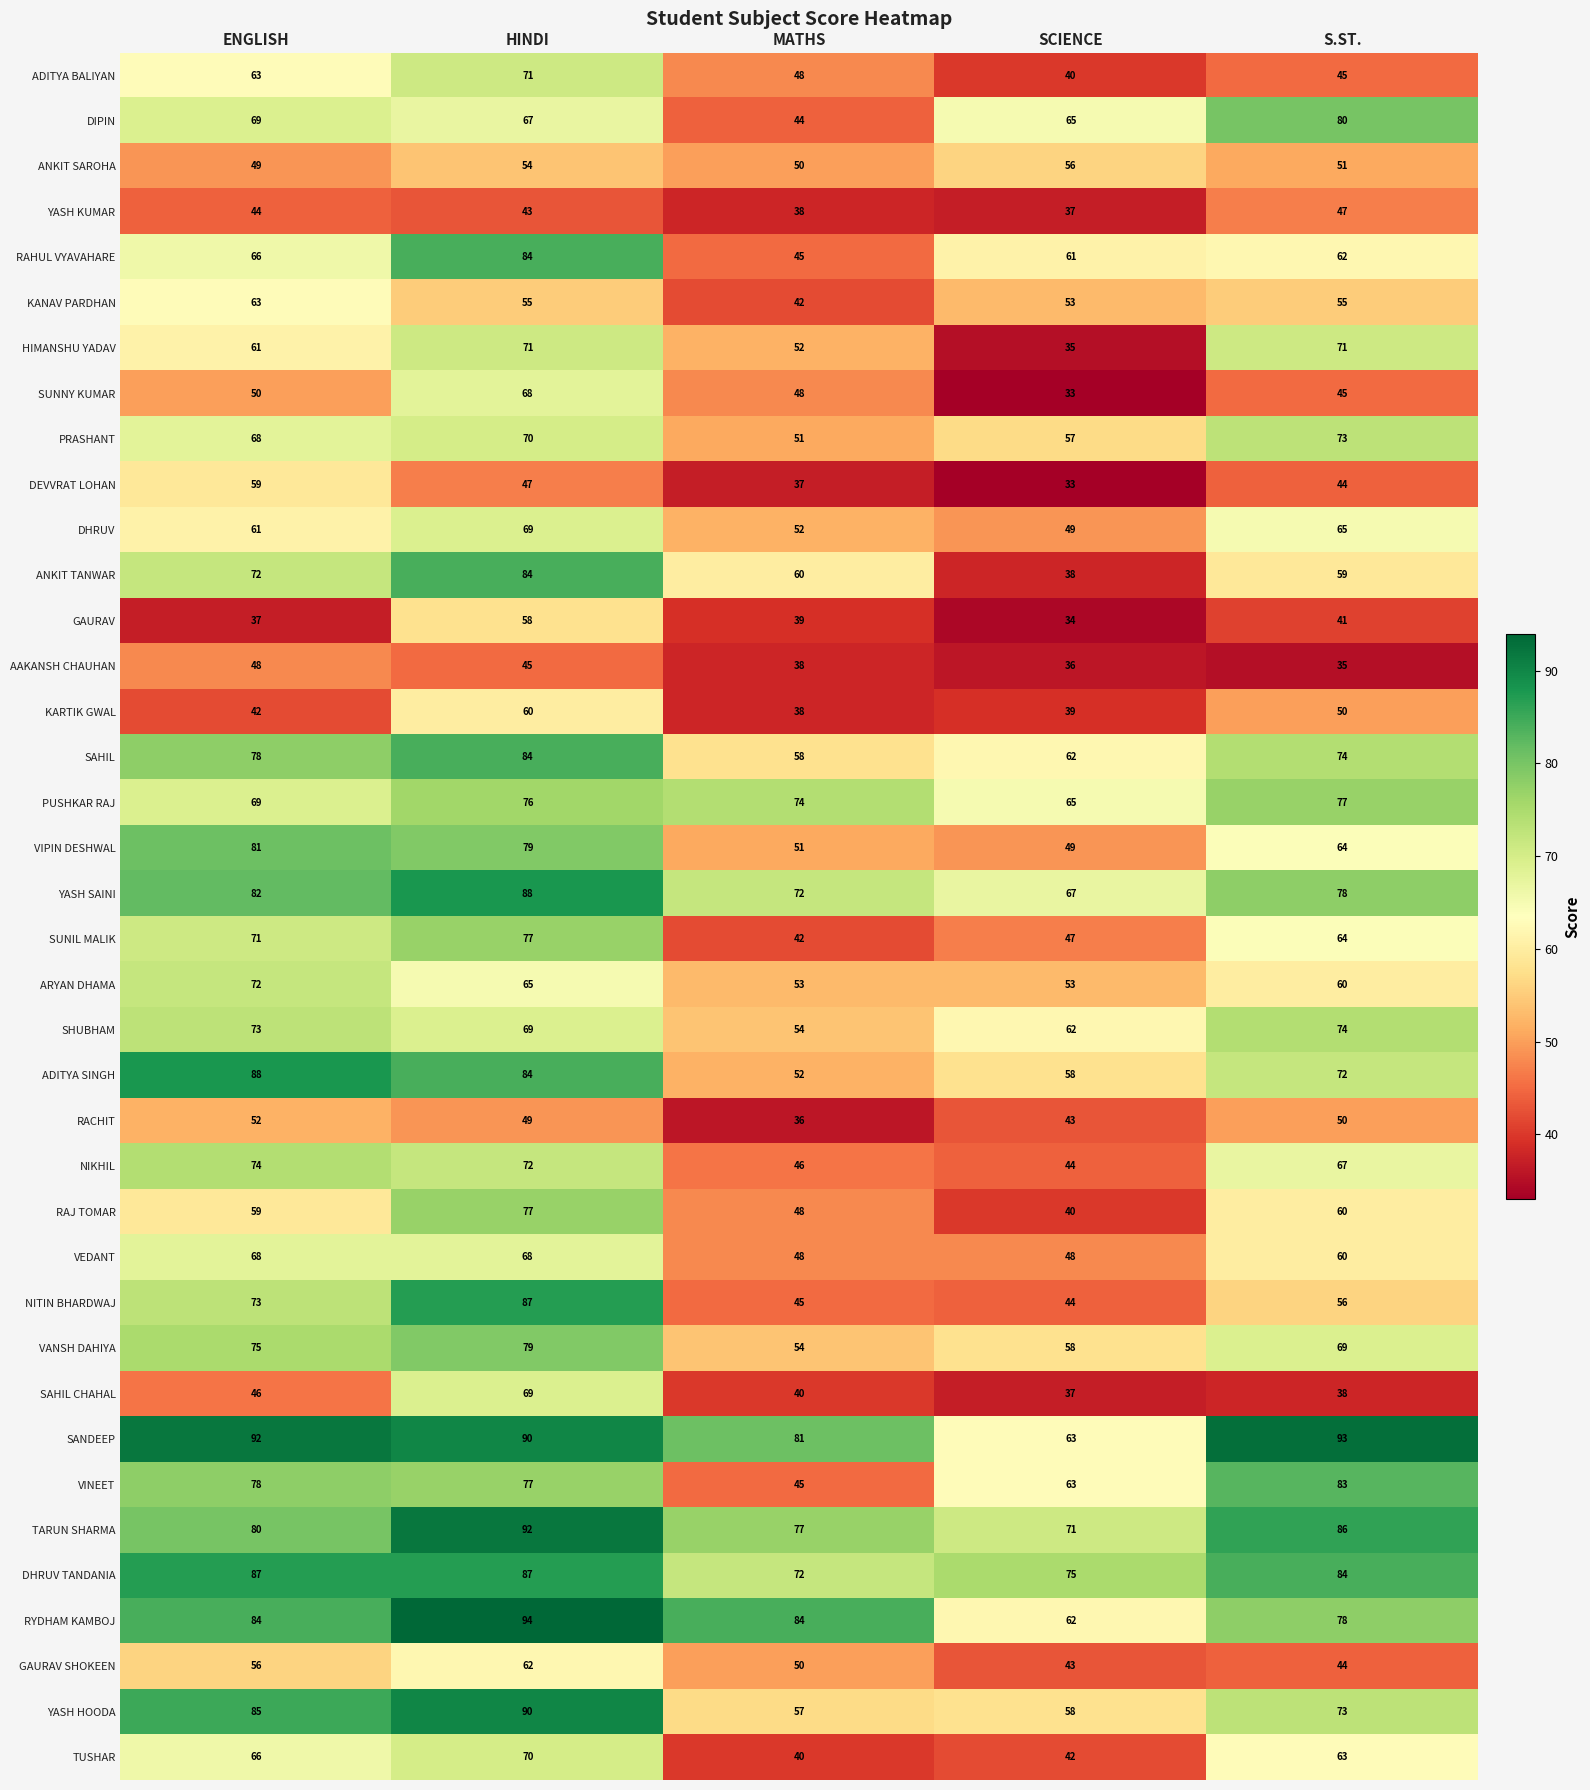

What is the total value across all series at MATHS?

1961